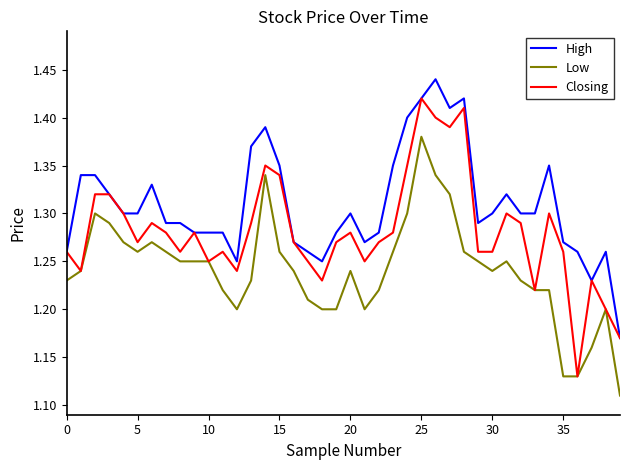

Which series has the largest total across all categories?

High